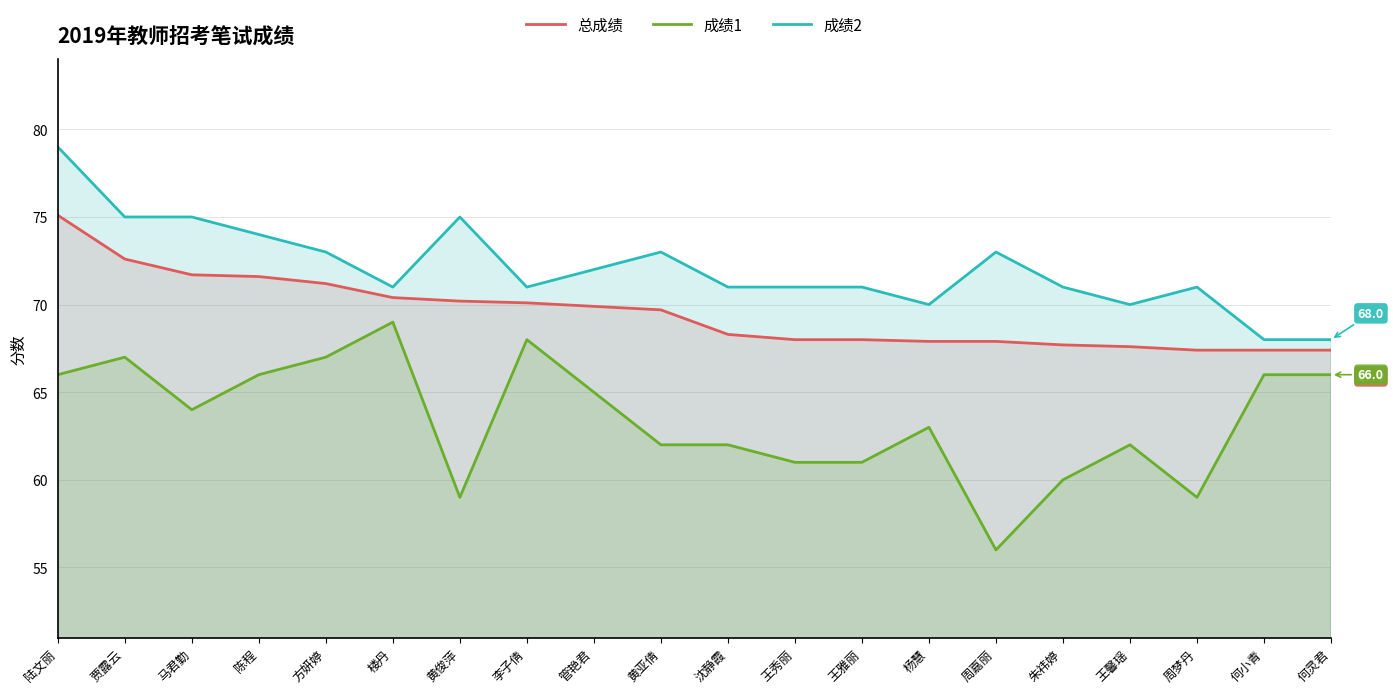

Where is the first local minimum for 成绩2?

楼丹